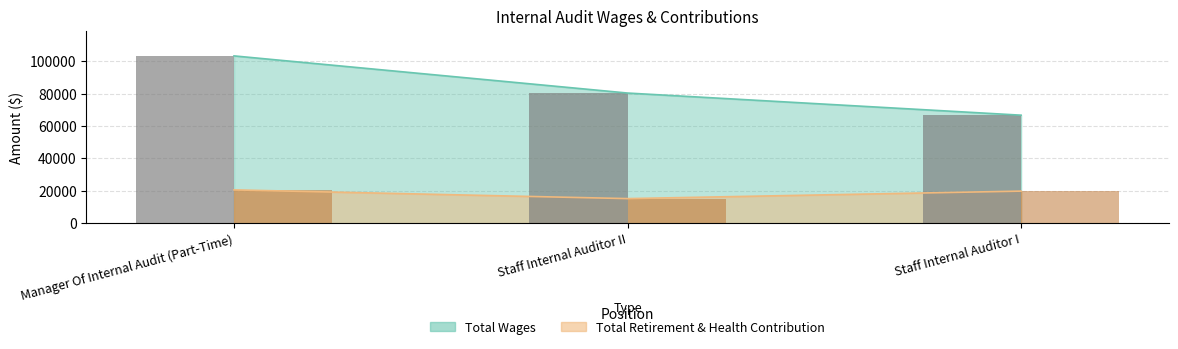

What is the difference between the Total Wages (bar) values at Staff Internal Auditor I and Manager Of Internal Audit (Part-Time)?

36614